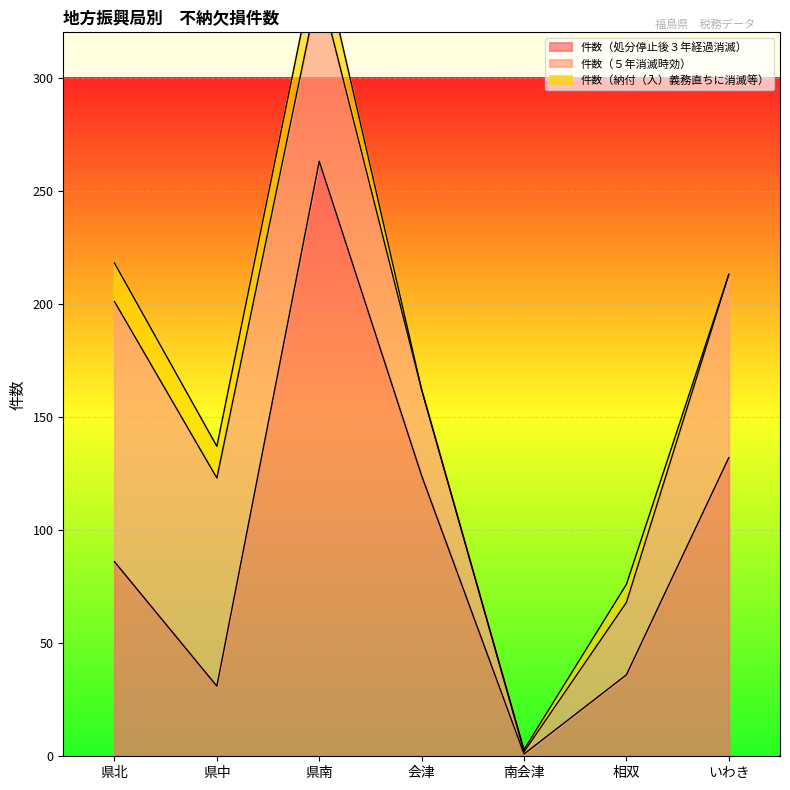

True or false: 件数（納付（入）義務直ちに消滅等） and 件数（５年消滅時効） intersect in this chart.

False